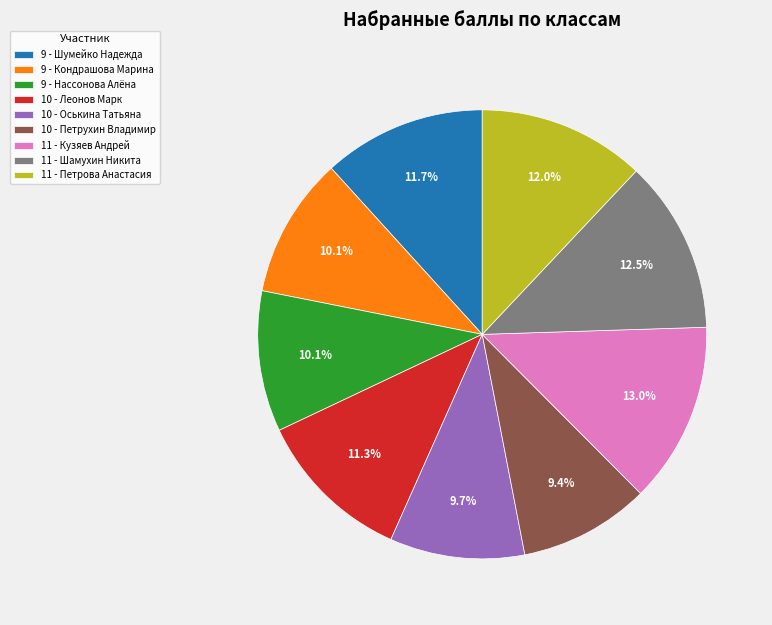

Does 9 - Нассонова Алёна represent more than half of the total?

No